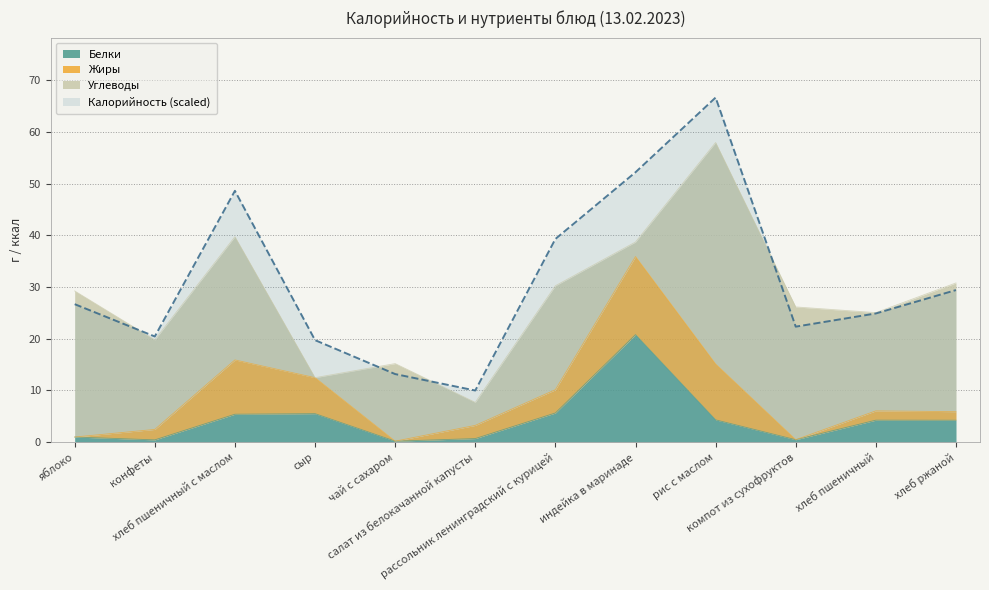

What is the spread (max minus min) of values at хлеб пшеничный?

20.6